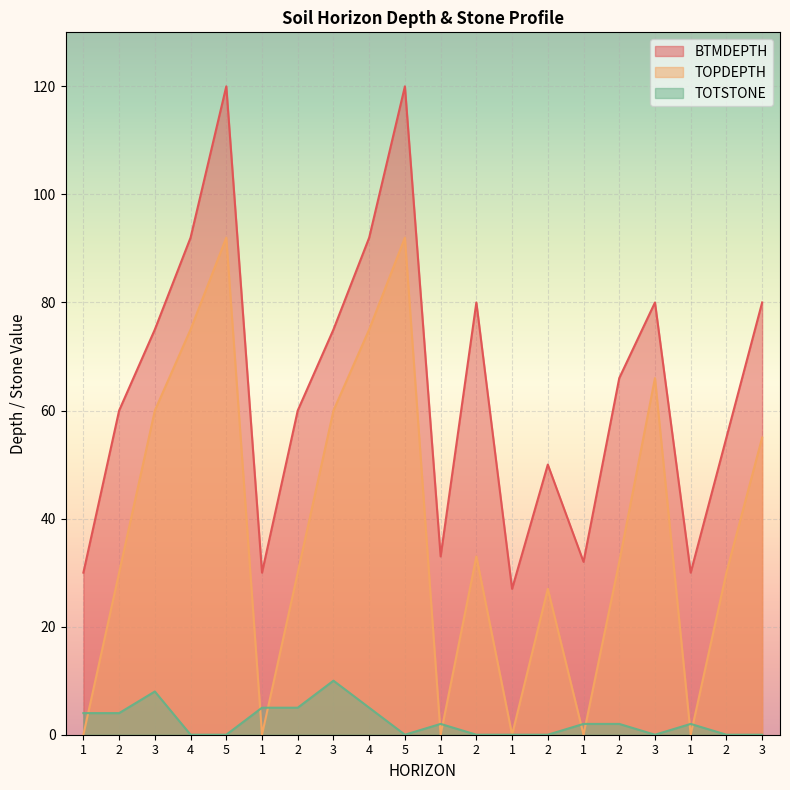

Which series has the widest spread of values?

BTMDEPTH